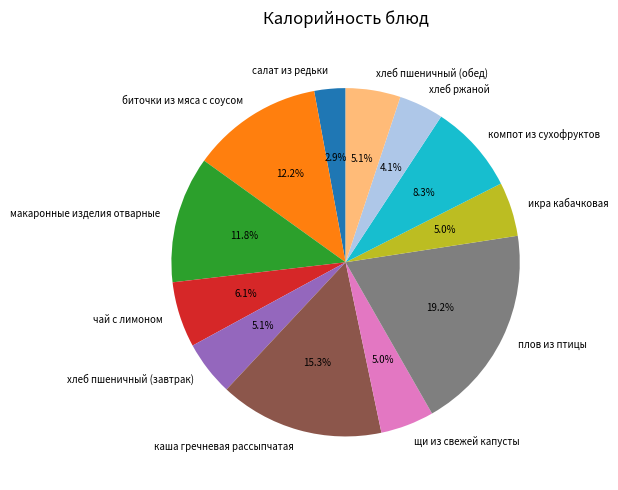

To the nearest percent, what is the average slice percentage?

8%